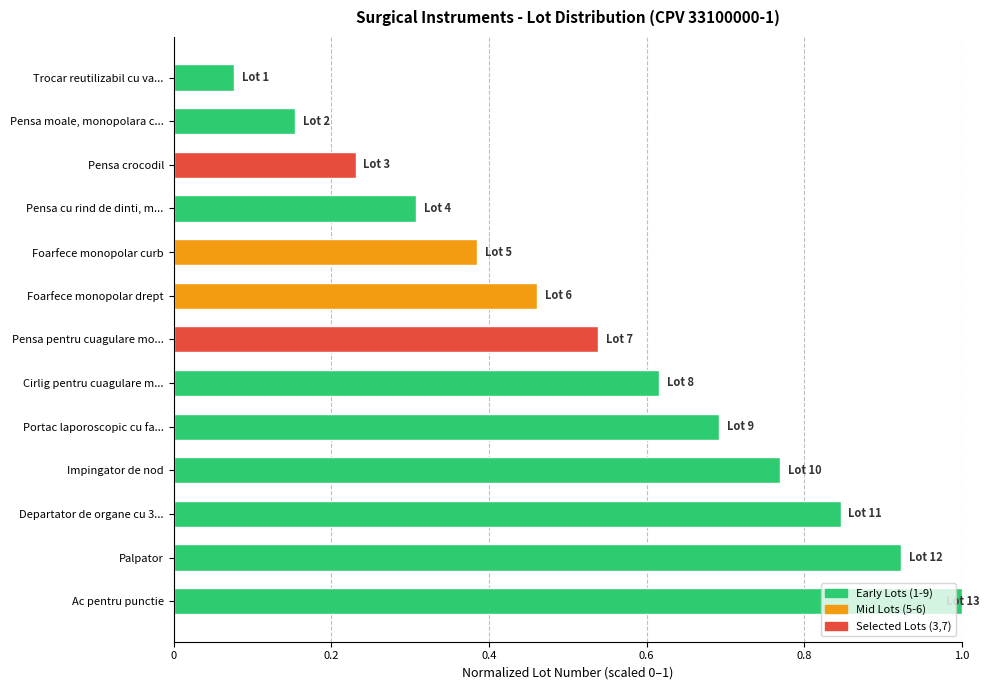

What is the sum of the values at Impingator de nod and Departator de organe cu 3...?

1.6